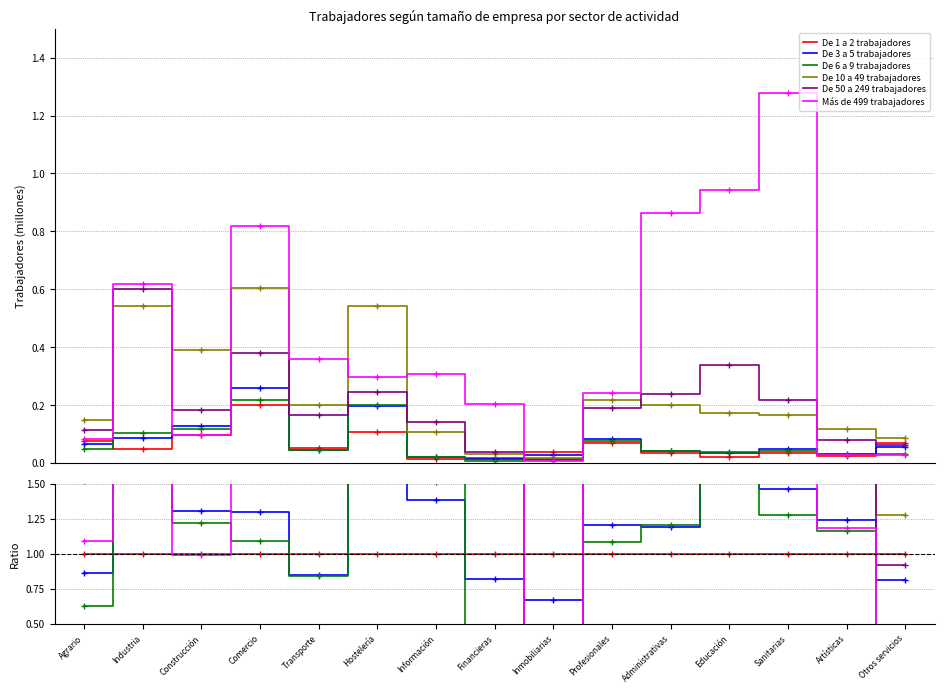

The value of De 6 a 9 trabajadores at Comercio is 1.1. True or false?

True